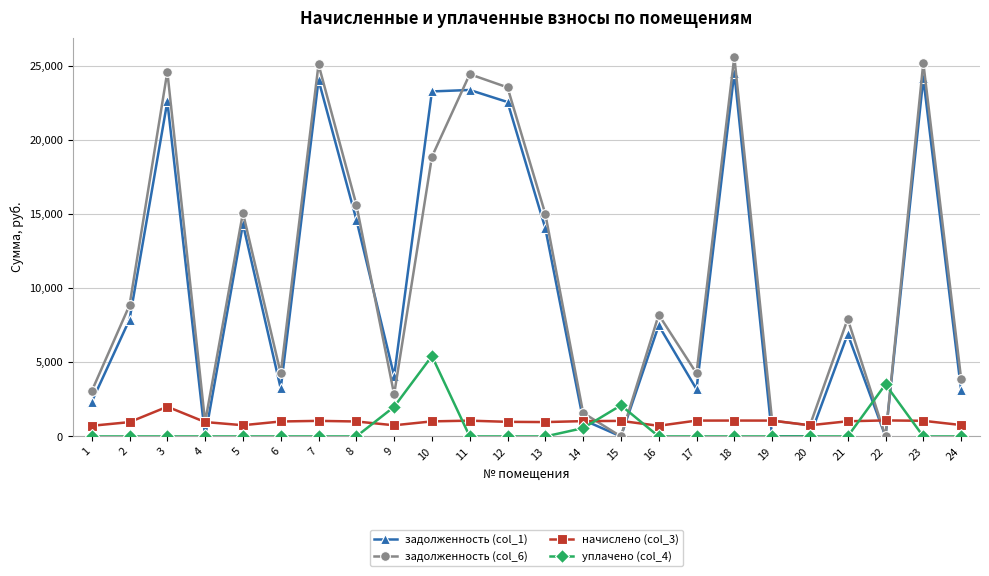

True or false: задолженность (col_1) has more than 2 points higher than both neighbors.

True